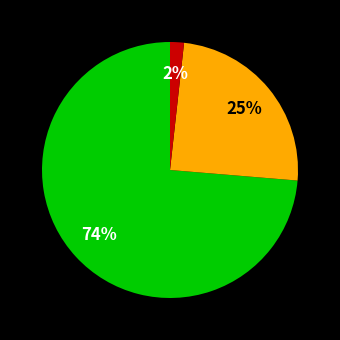

To the nearest percent, what is the average slice percentage?

33%